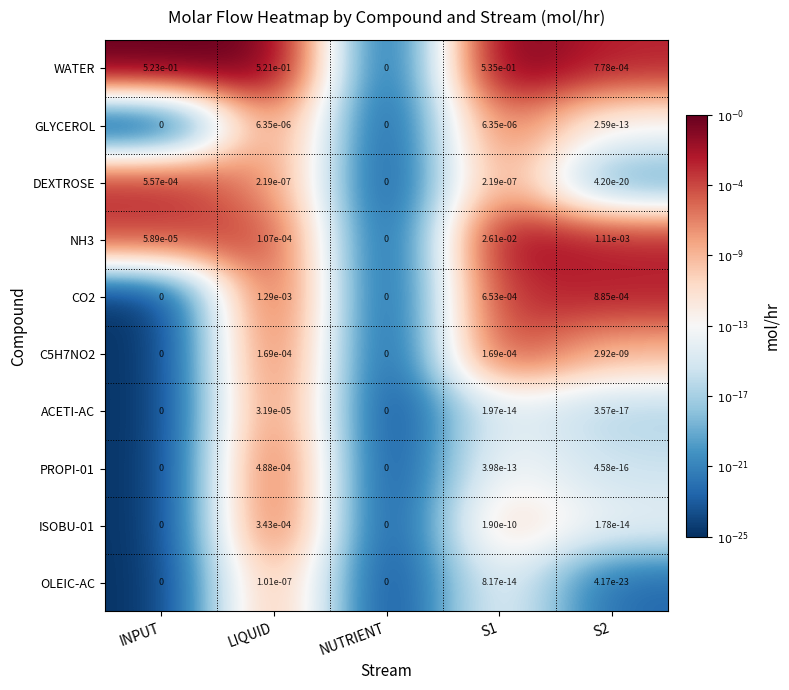

Which series has the largest total across all categories?

WATER